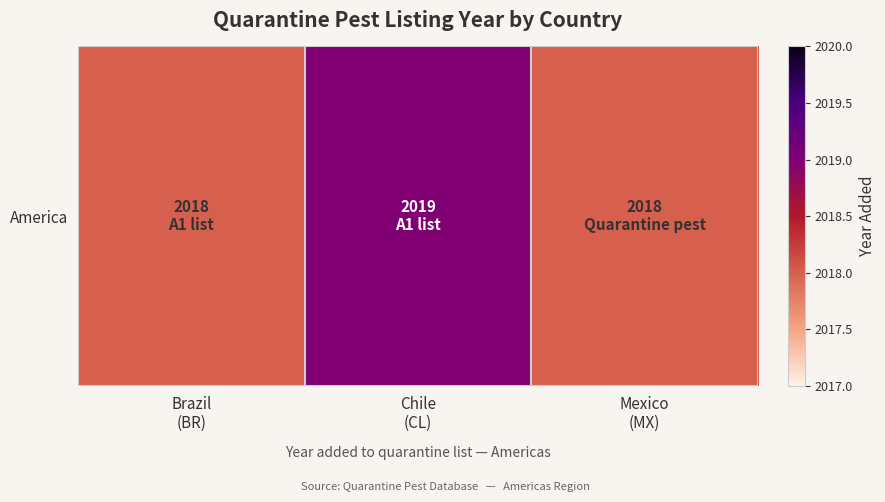

What value does the data have at Mexico
(MX)?

2018